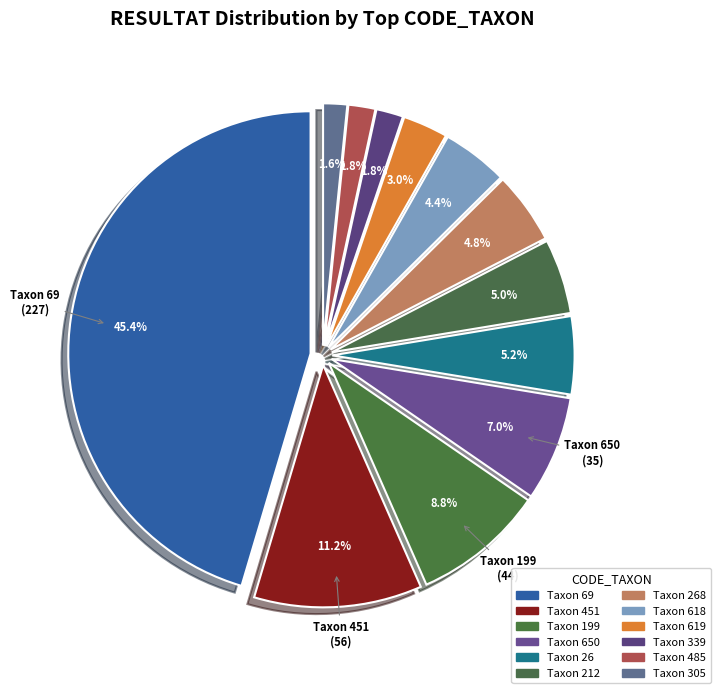

To the nearest percent, what percentage of the pie is 305?

2%